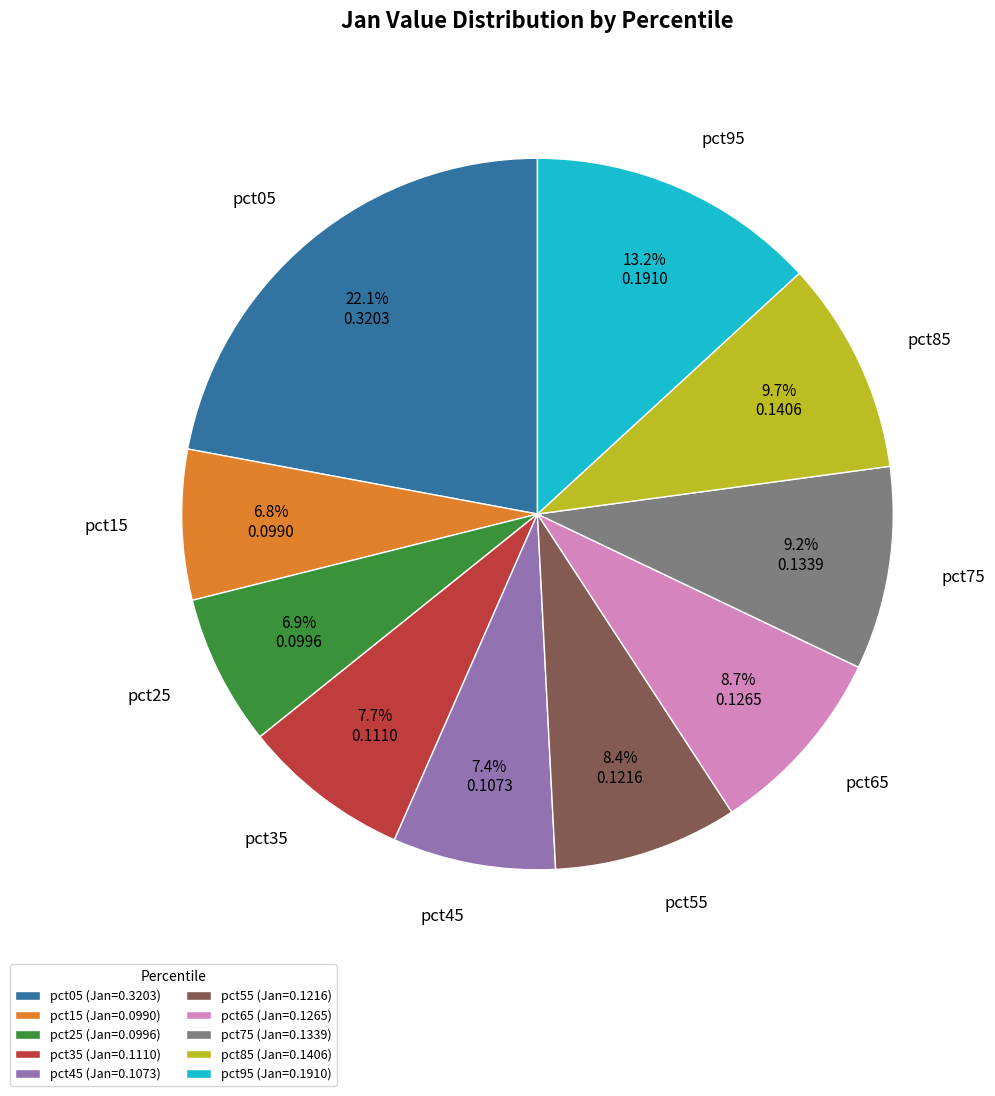

Is pct15 the majority of the pie?

No